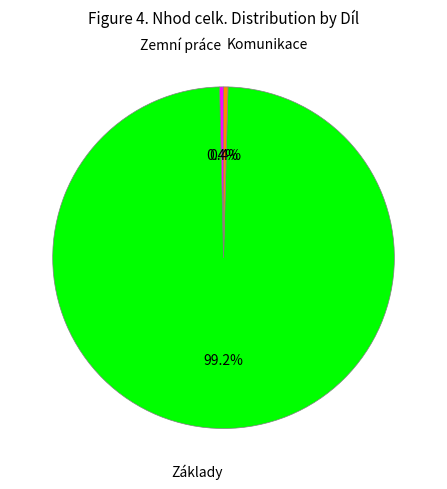

What percentage is NOT represented by Základy?

0.8%